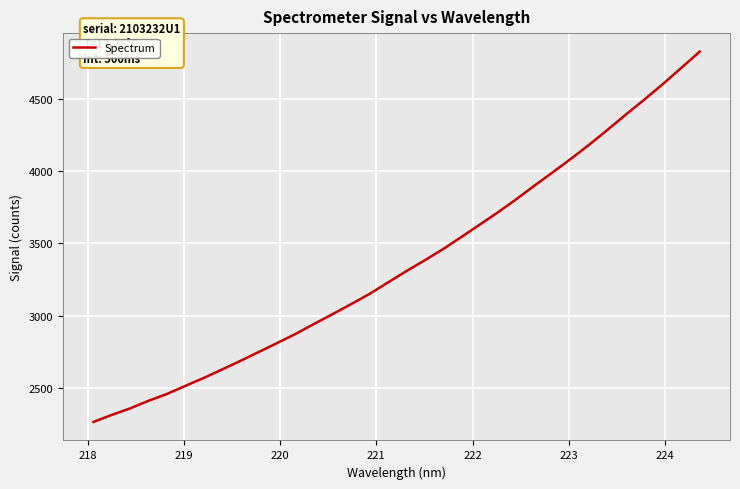

What is the minimum value shown in the chart?

2265.2